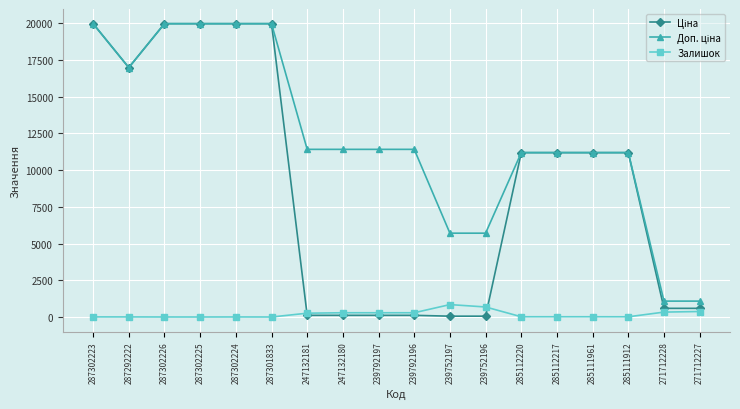

How many data points does each series have?

18